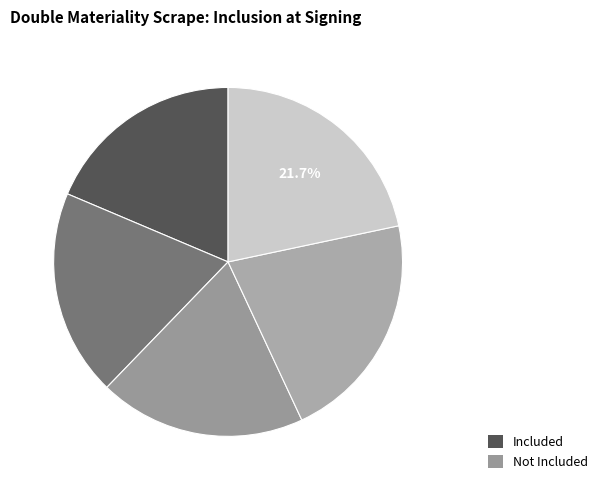

Count the number of slices in the pie.

5